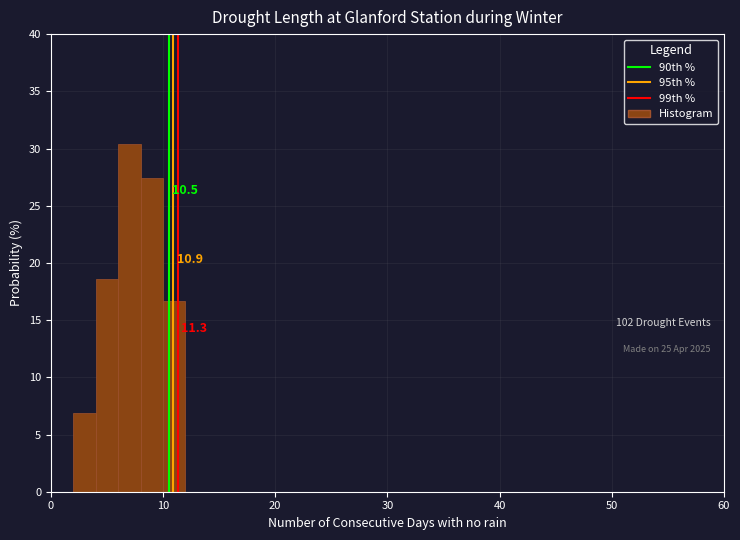

Read against the x-axis, roughly where is the centre of the tallest bar?

7